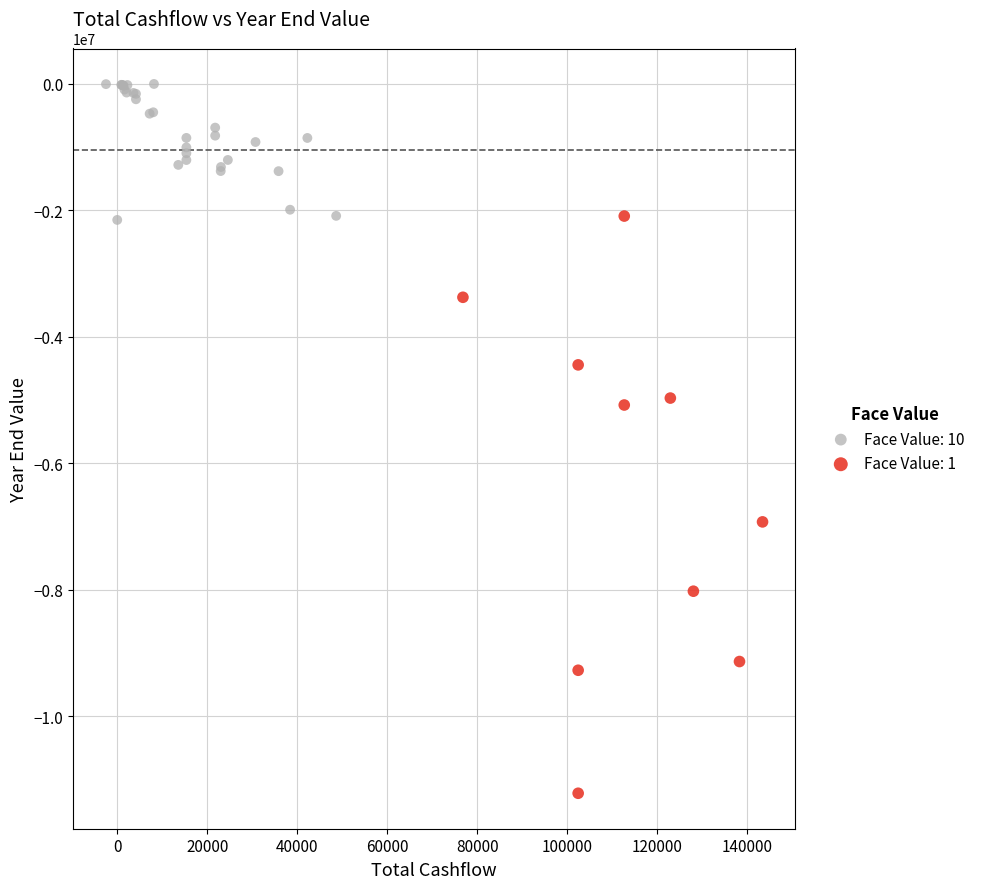

Which series reaches the minimum Y coordinate?

Face Value: 1